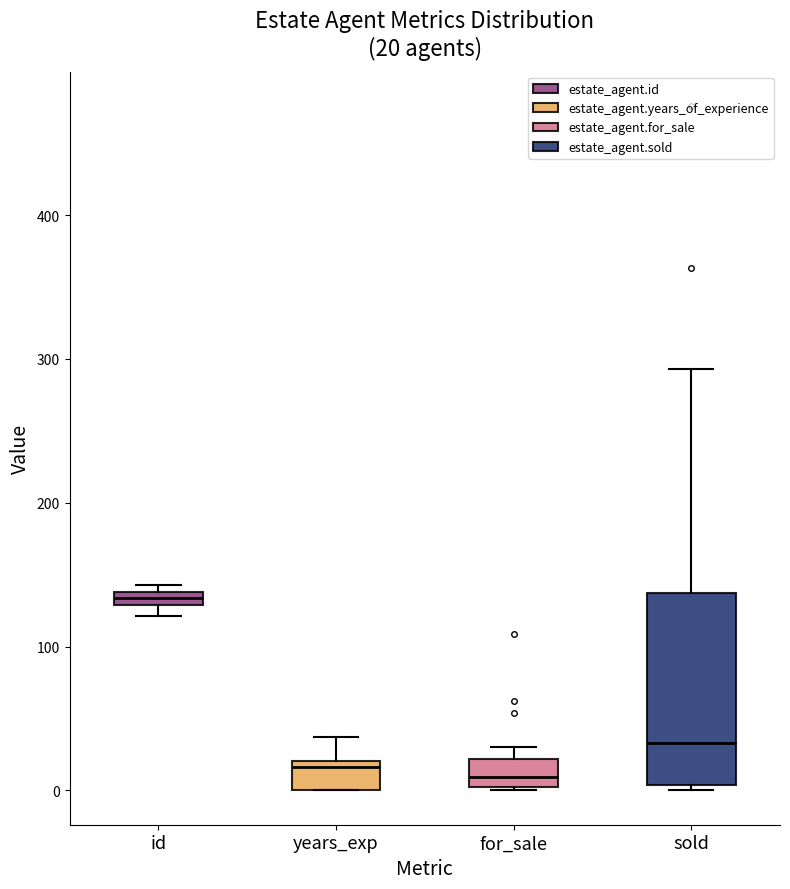

Which box is the tallest, from its lower edge to its upper edge?

sold